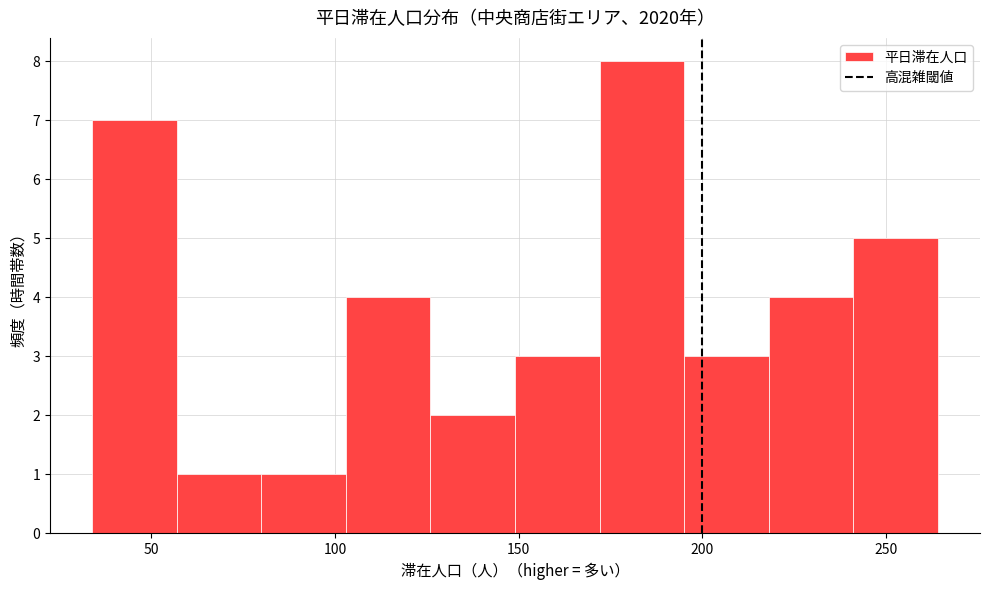

Reading left to right, transcribe this chart: for each bar, give the range it covers on the x-axis and its height. Neither the bar edges nor the heights are printed on the chart, so give them approximately, as read against the axes.

34 to 57: 7
57 to 80: 1
80 to 103: 1
103 to 126: 4
126 to 149: 2
149 to 172: 3
172 to 195: 8
195 to 218: 3
218 to 241: 4
241 to 264: 5